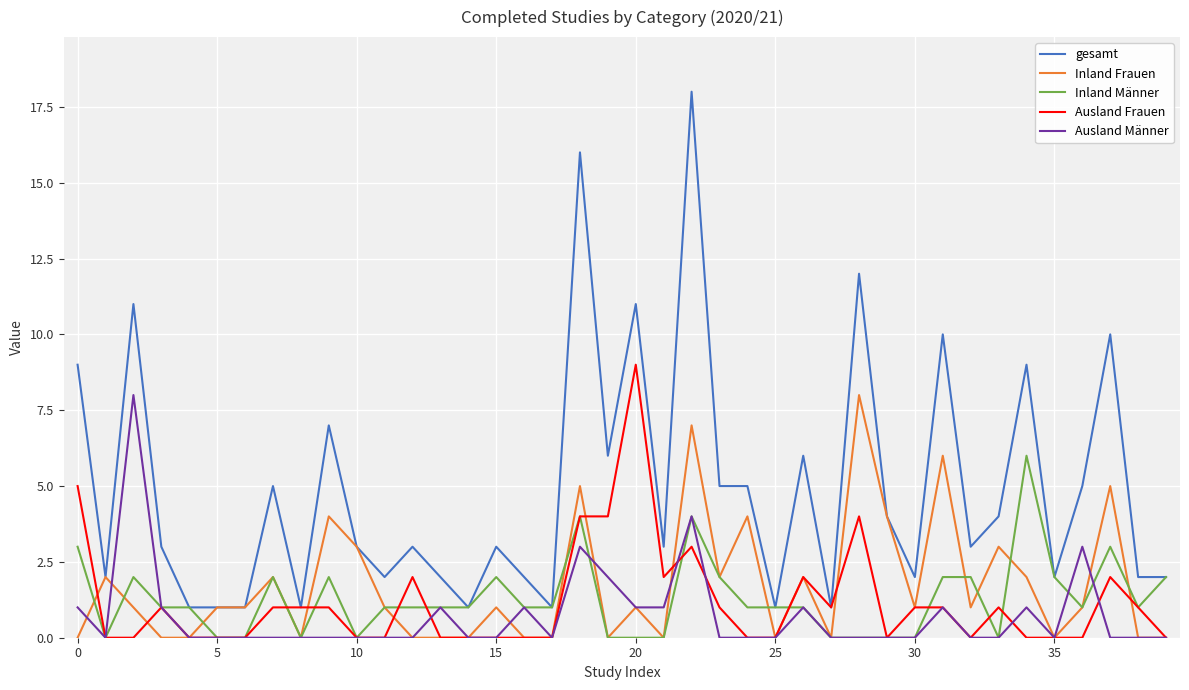

Which series has the largest range (max minus min)?

gesamt